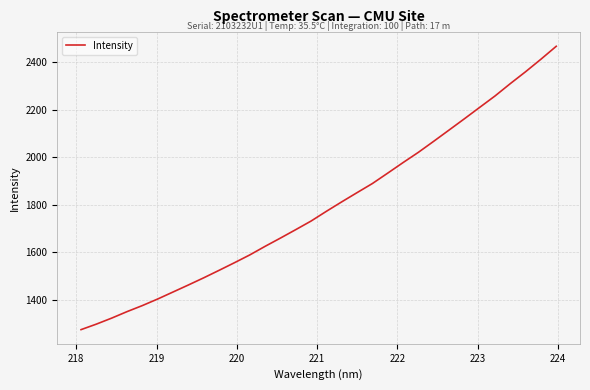

What is the difference between the maximum and minimum values?

1193.5